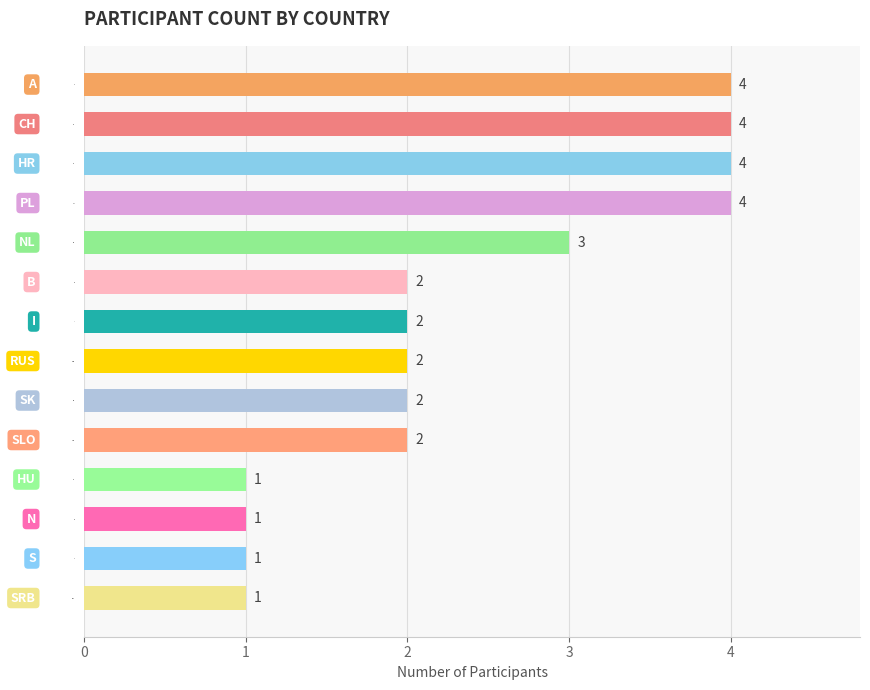

True or false: the data shows 3 at SK.

False